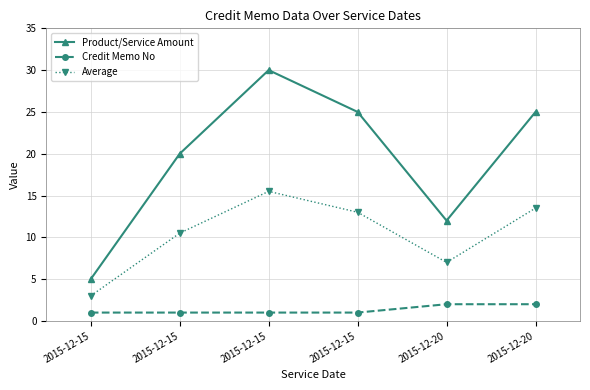

Is the value of Product/Service Amount at 2015-12-15 greater than the value of Average at 2015-12-15?

Yes